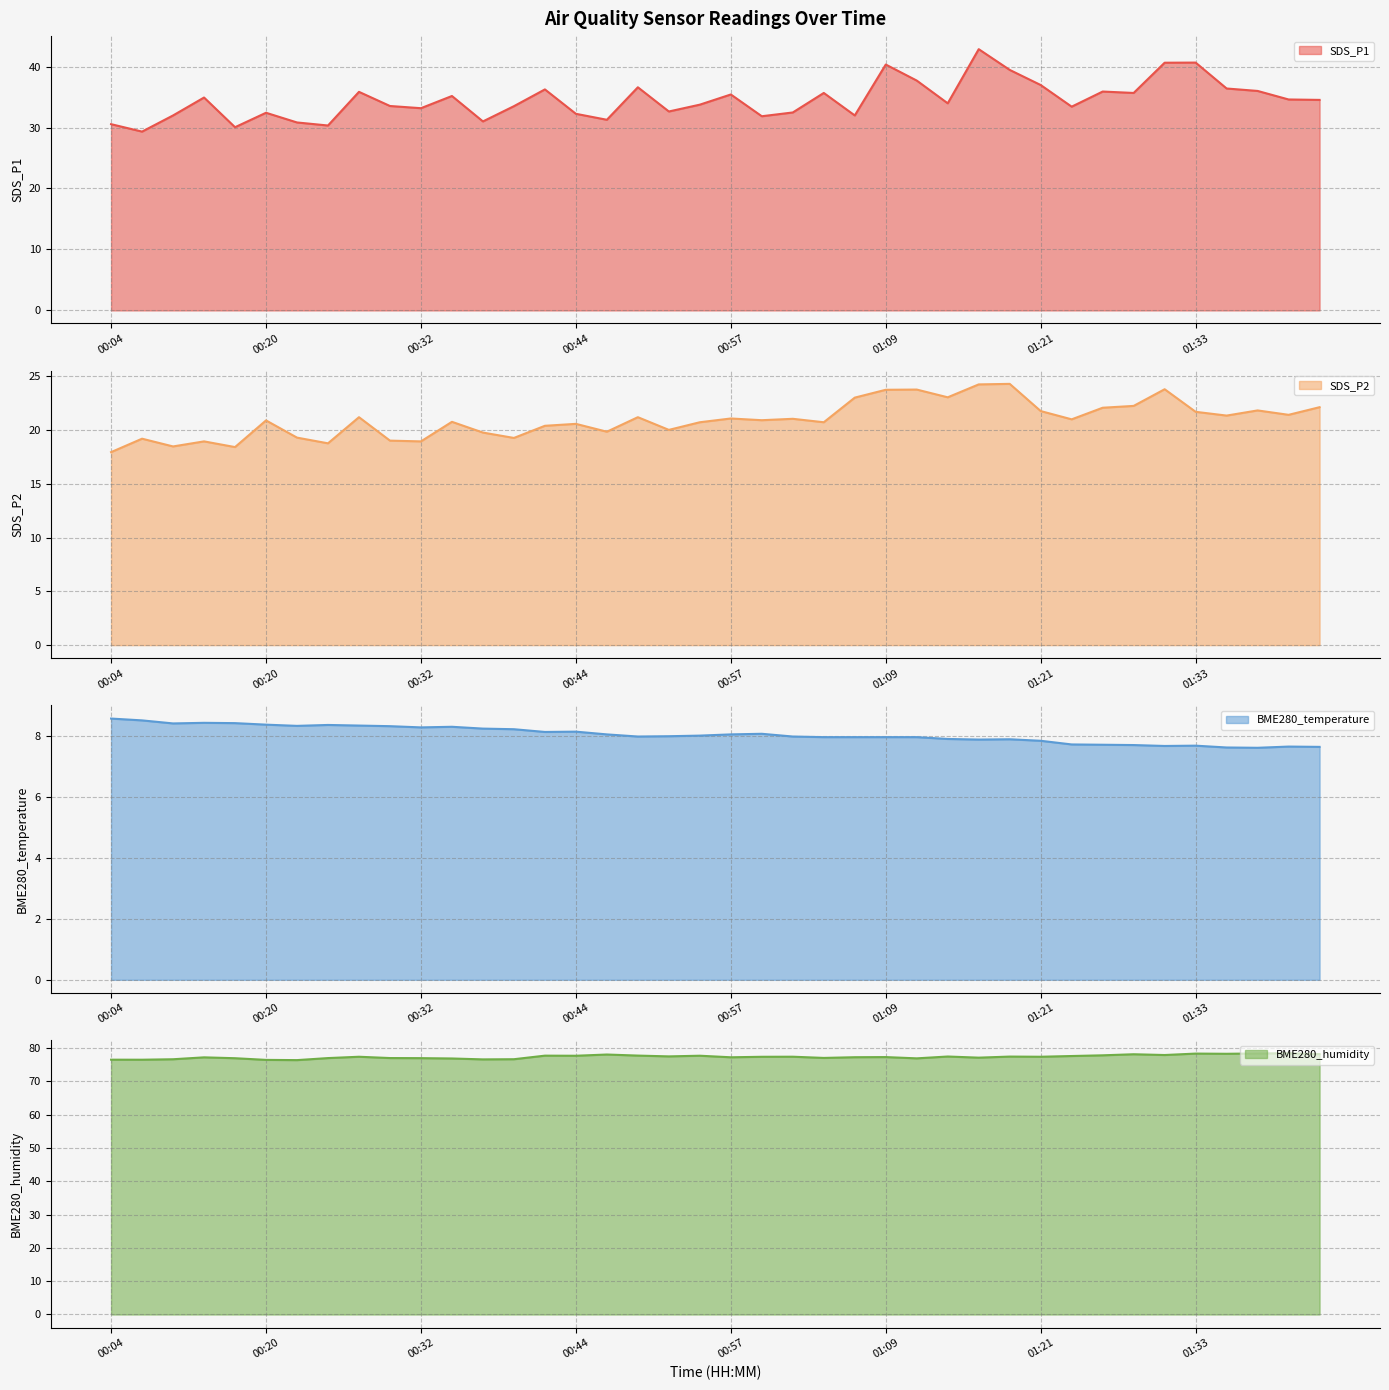

What is the value of the BME280_temperature line point at the 38th from the left?

7.6